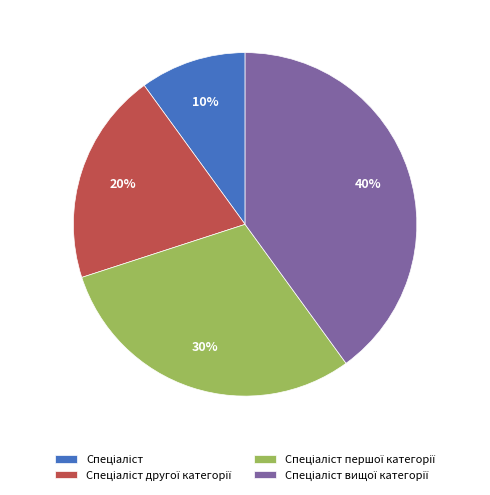

To the nearest percent, what is the average slice percentage?

25%